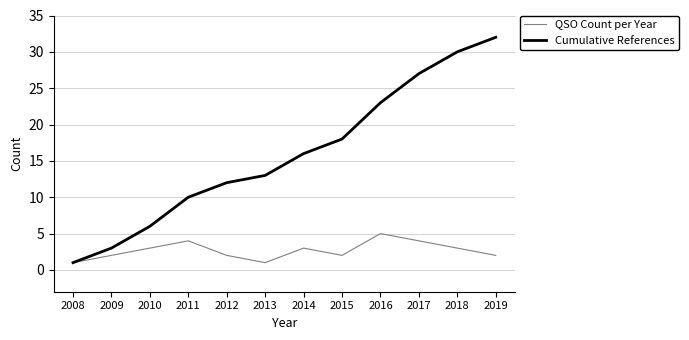

What is the greatest value displayed?

32